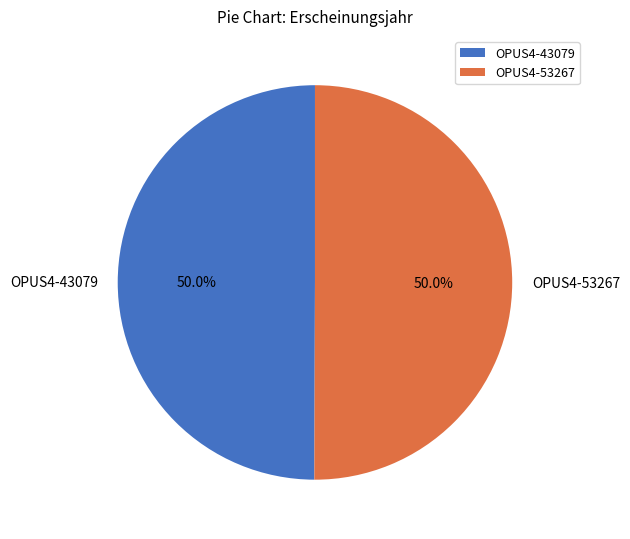

True or false: OPUS4-53267 accounts for 41% of the total.

False